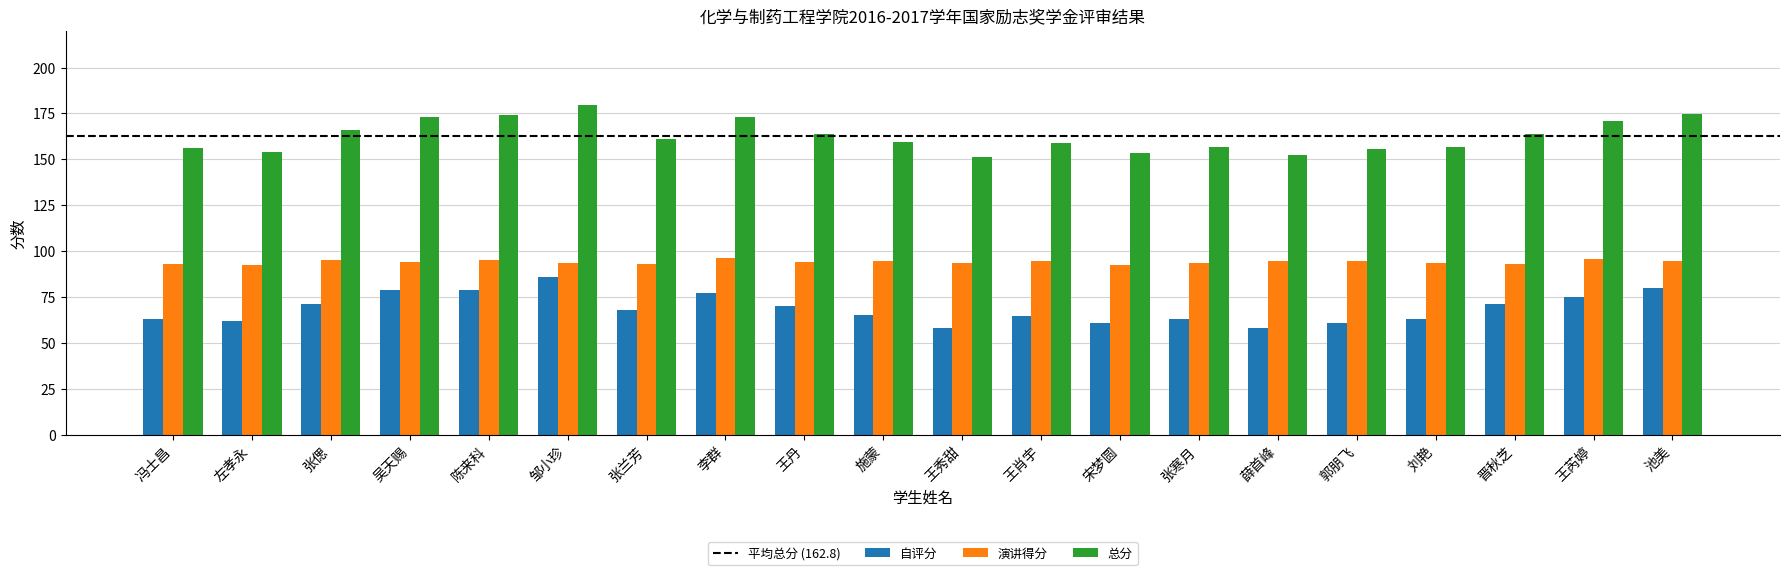

What is the sum of the 总分 values at 陈来科 and 池美?

348.8